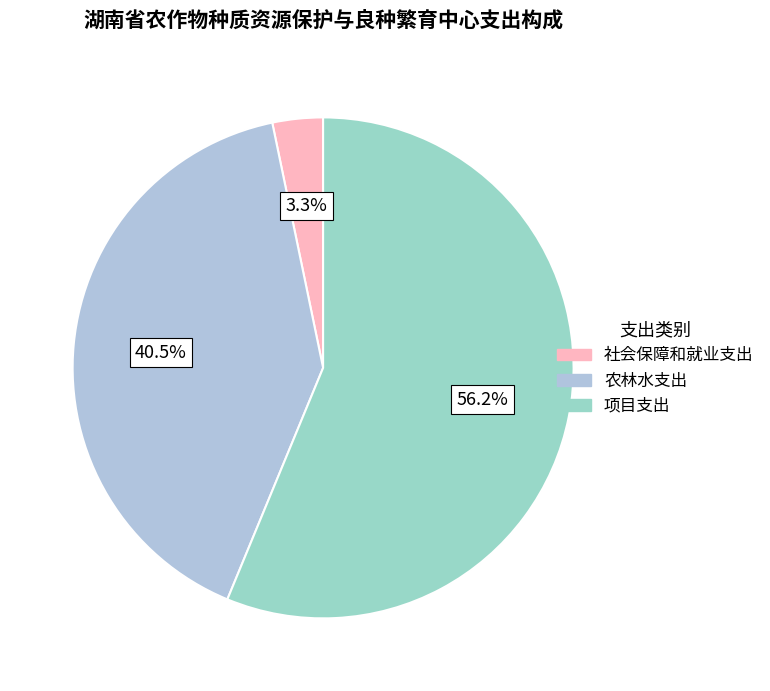

What is the ratio of the value at 农林水支出 to the value at 社会保障和就业支出?

12.4